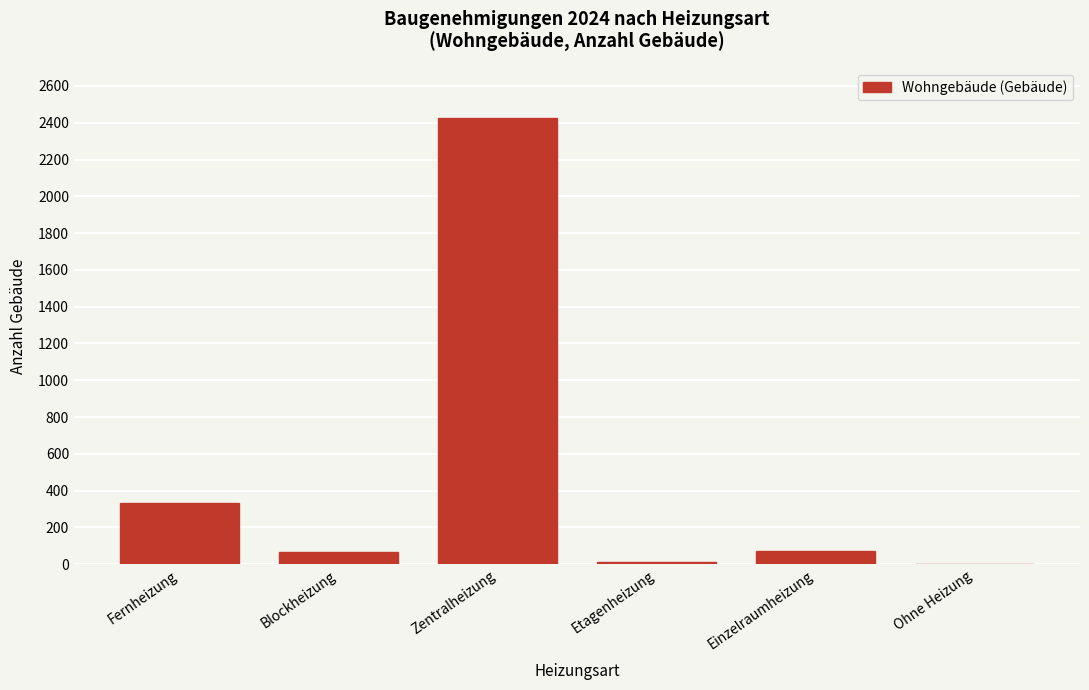

What is the change in value from Fernheizung to Ohne Heizung?

-332